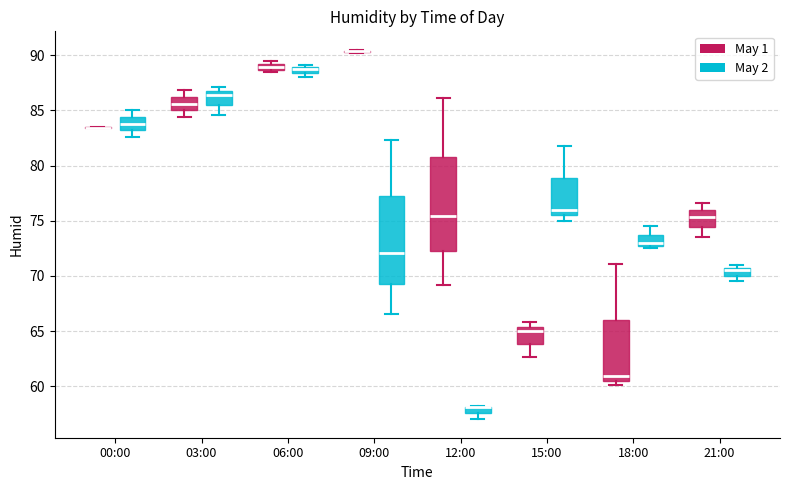

Which box is the tallest, from its lower edge to its upper edge?

12:00 (May 1)